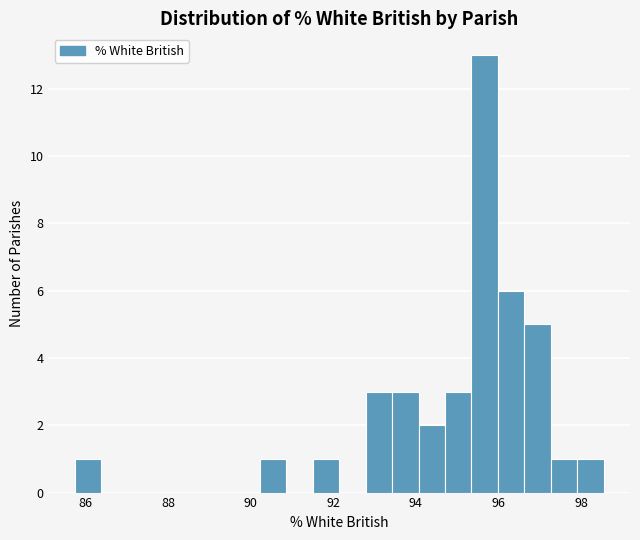

Read against the x-axis, roughly where is the centre of the tallest bar?

95.6